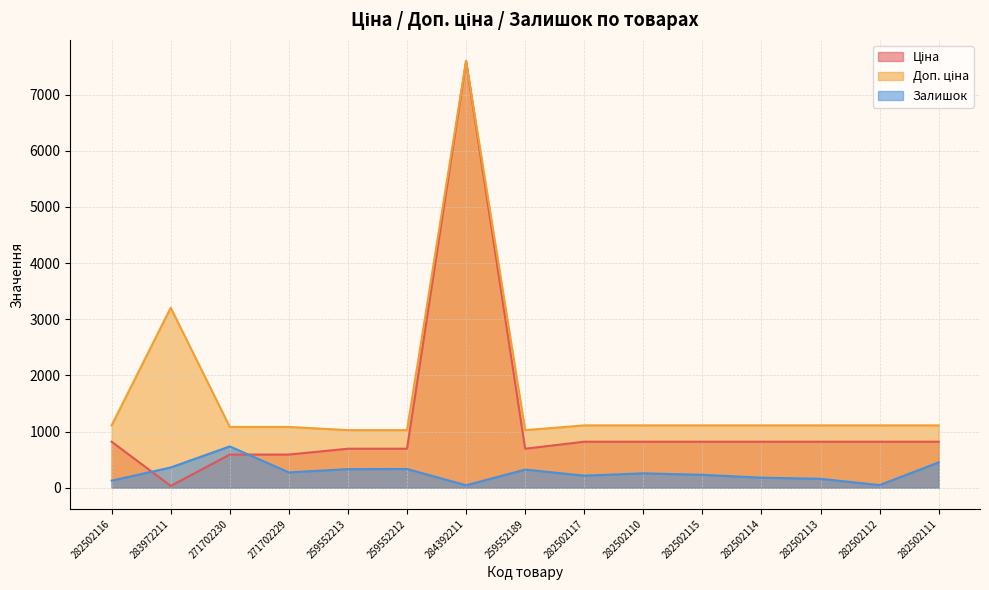

True or false: Ціна has a value of 1054.1 at 271702230.

False